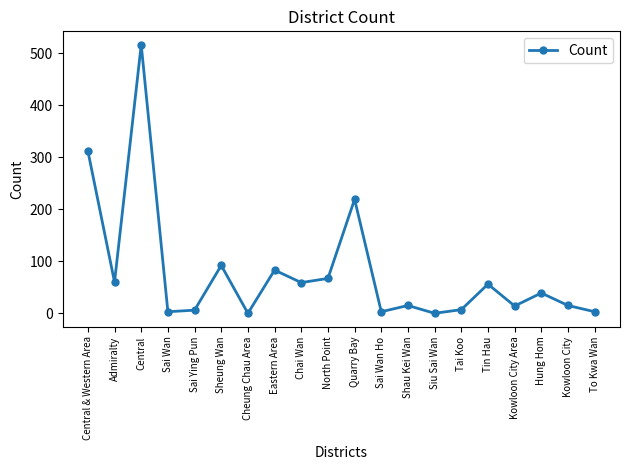

What is the change in value from Kowloon City to To Kwa Wan?

-12